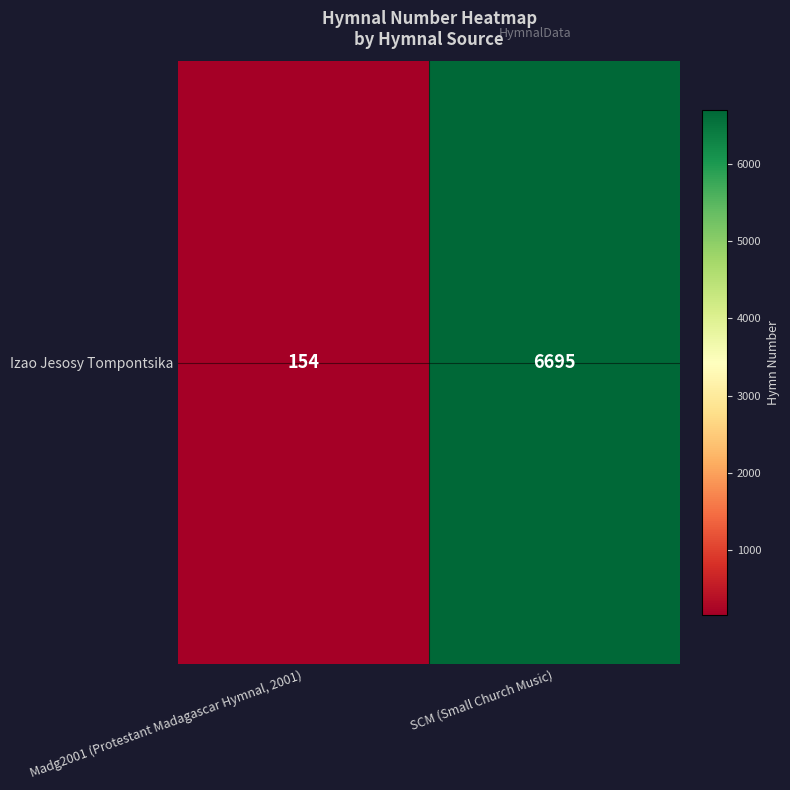

What is the maximum value shown in the chart?

6695